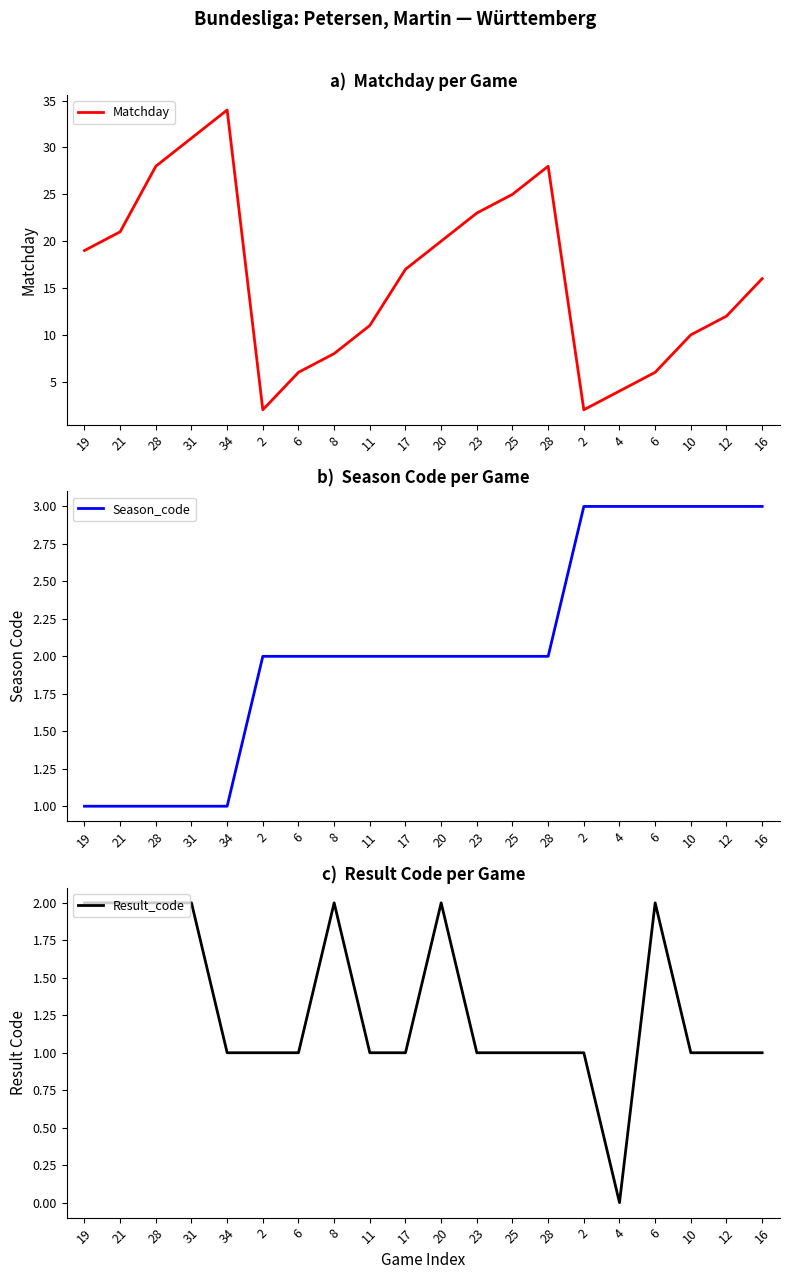

Between 12 and 11, which is larger?

12